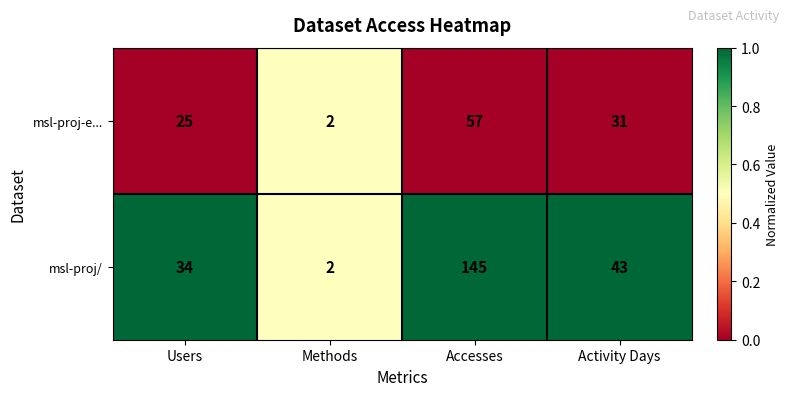

Reading left to right, extract all data points from this chart.

msl-proj-e...: 25	2	57	31
msl-proj/: 34	2	145	43